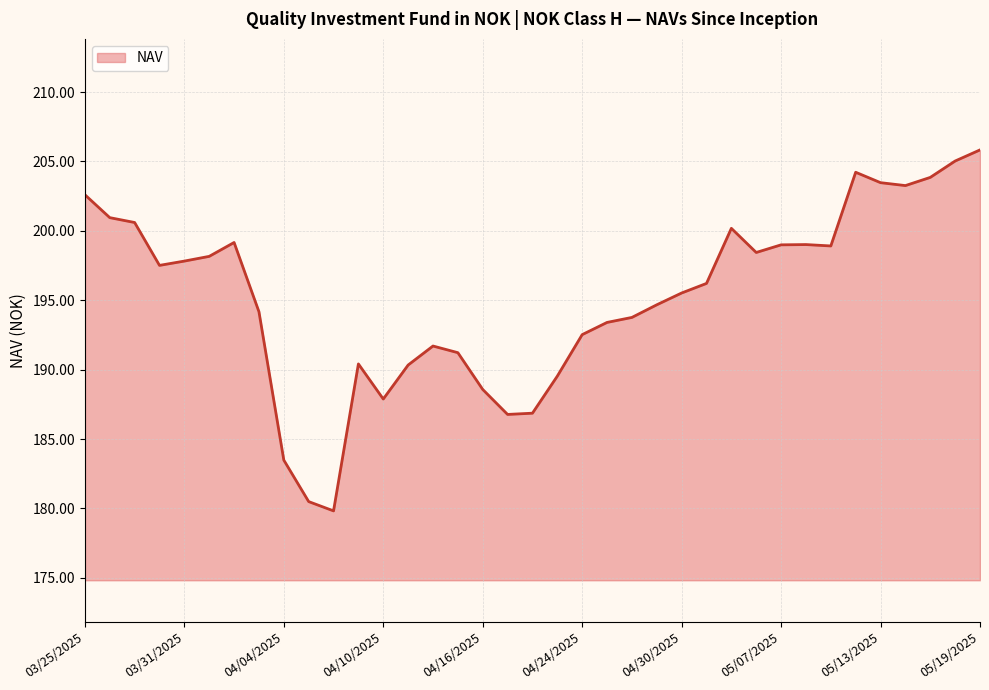

How many lines are shown in the chart?

1